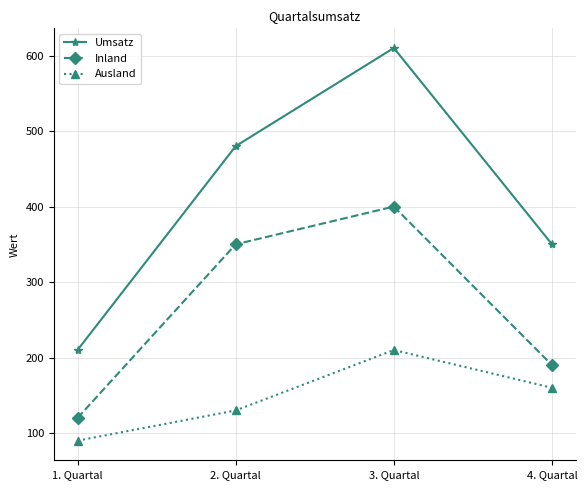

Is it true that Umsatz equals 480 at 2. Quartal?

True